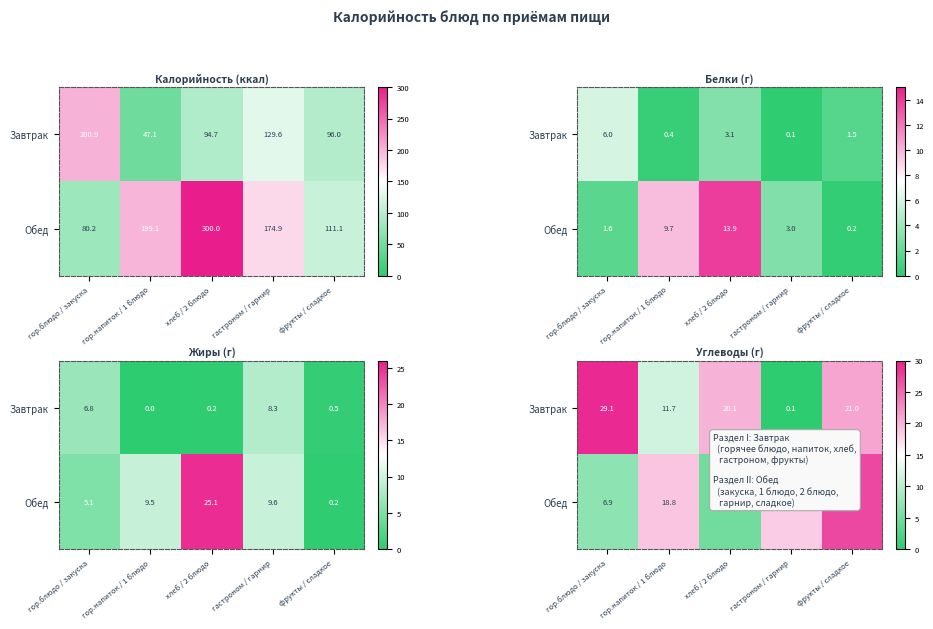

List the series in order of their overall mean, lowest first.

Обед, Завтрак